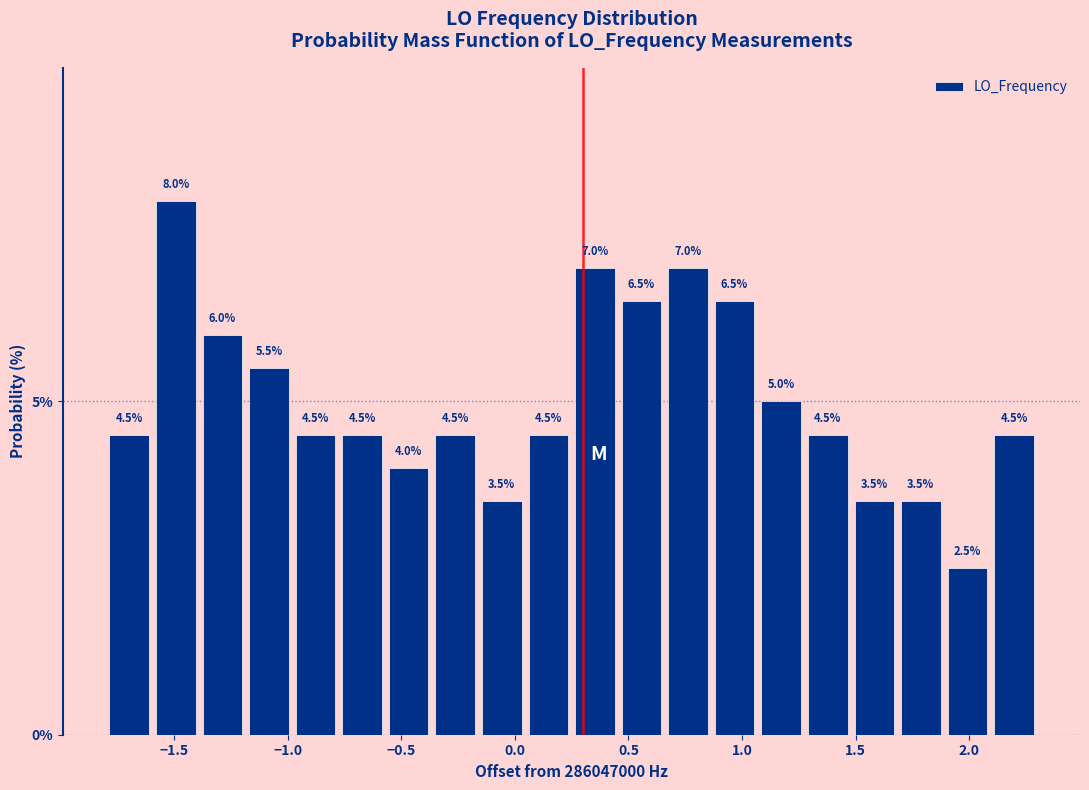

What is the height of the bar covering -1.80 to -1.60 on the x-axis? The bar edges are not printed on the chart, so give them approximately, as read against the axis.

4.5